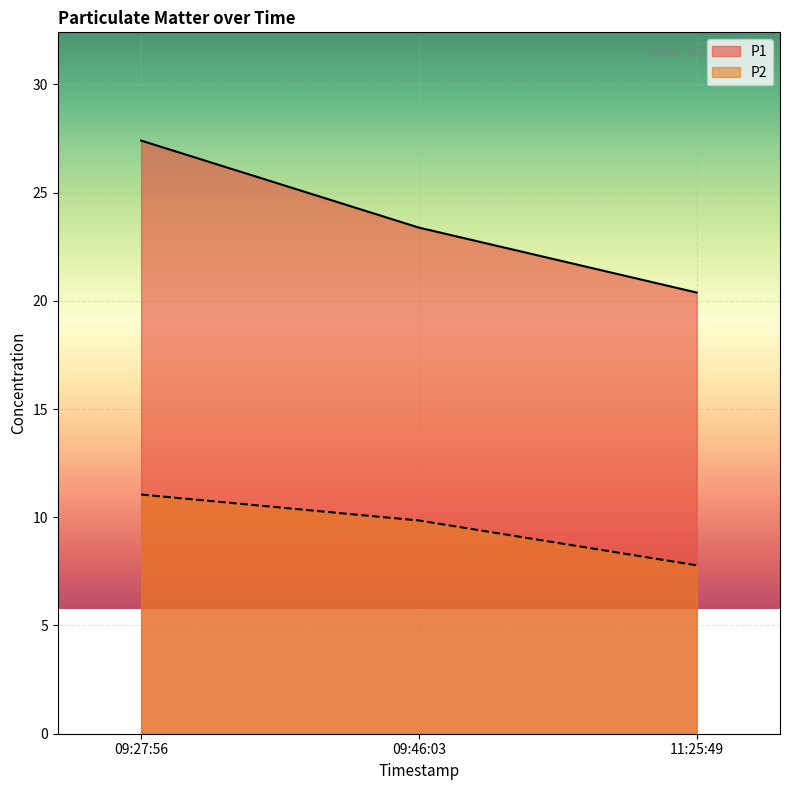

True or false: P2 has a value of 15.4 at 09:27:56.

False